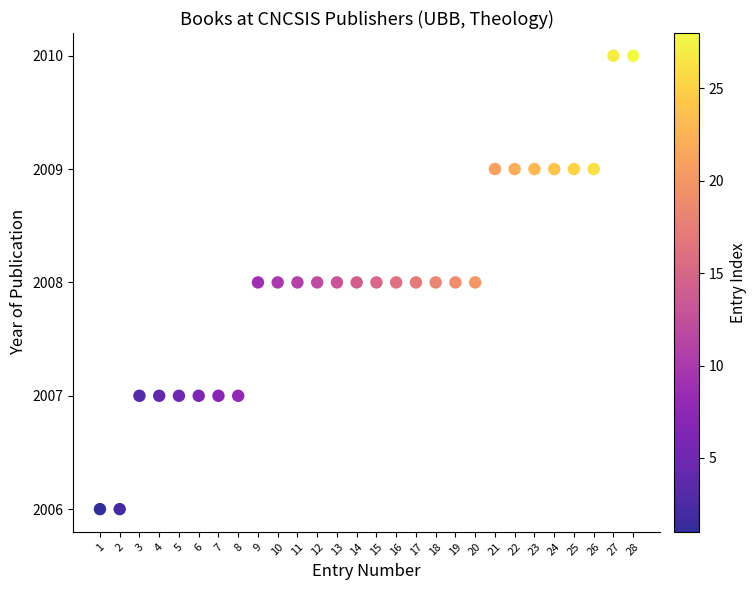

What is the range of X values (max minus min)?

27